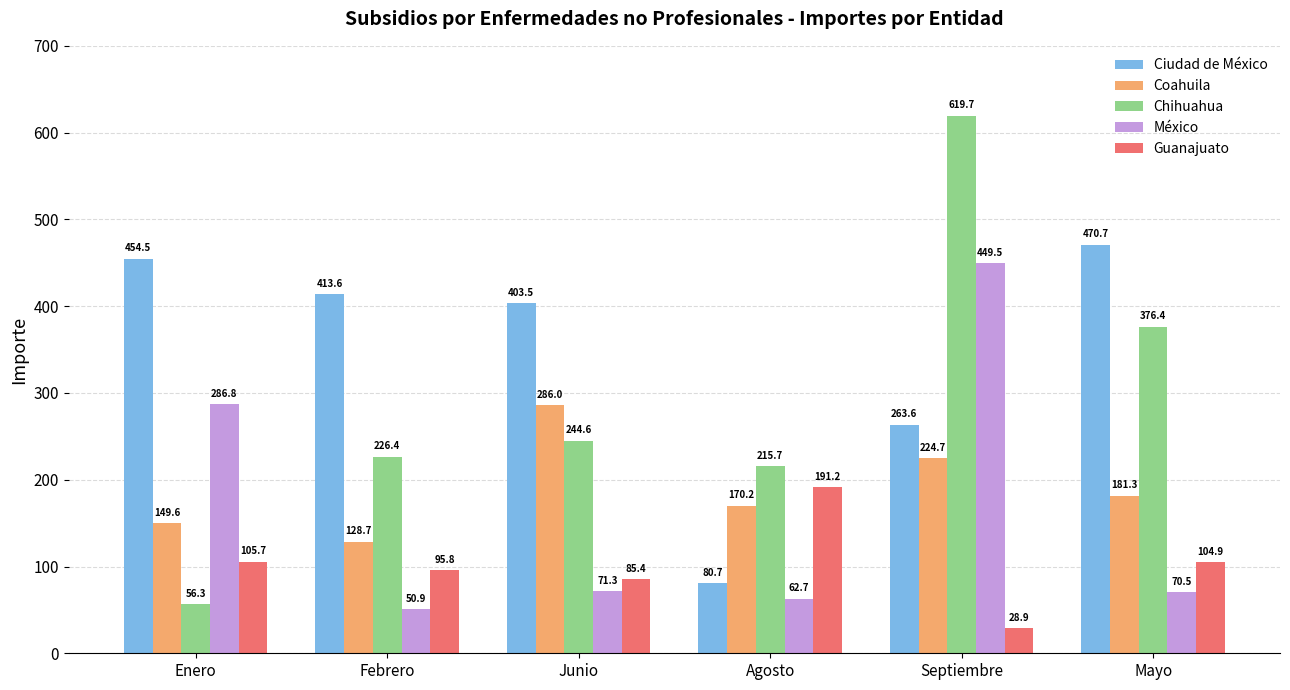

Reading left to right, transcribe all the data shown in this chart.

Ciudad de México: Enero=454.5	Febrero=413.6	Junio=403.5	Agosto=80.7	Septiembre=263.6	Mayo=470.7
Coahuila: Enero=149.6	Febrero=128.7	Junio=286.0	Agosto=170.2	Septiembre=224.7	Mayo=181.3
Chihuahua: Enero=56.3	Febrero=226.4	Junio=244.6	Agosto=215.7	Septiembre=619.7	Mayo=376.4
México: Enero=286.8	Febrero=50.9	Junio=71.3	Agosto=62.7	Septiembre=449.5	Mayo=70.5
Guanajuato: Enero=105.7	Febrero=95.8	Junio=85.4	Agosto=191.2	Septiembre=28.9	Mayo=104.9